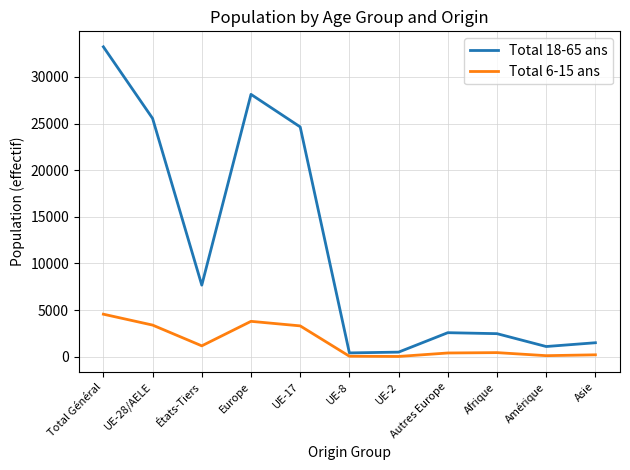

Which category has the highest value across all series?

Total Général